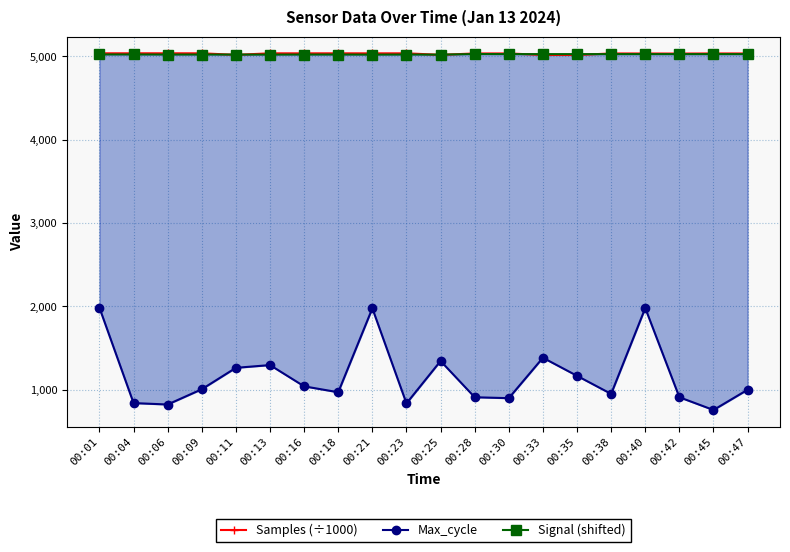

Between 00:16 and 00:21, which series saw the biggest shift?

Max_cycle